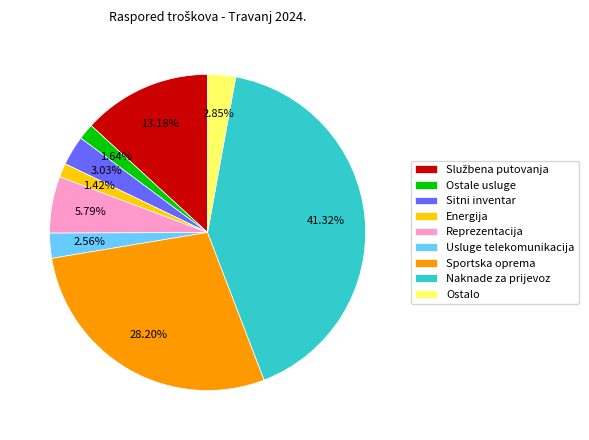

What is the ratio of the value at Ostale usluge to the value at Usluge telekomunikacija?

0.6